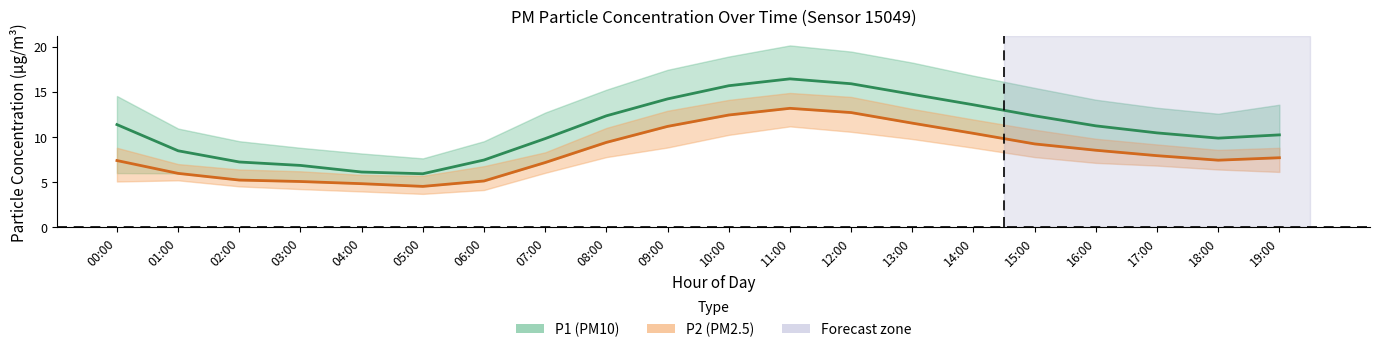

What is the label of the 4th point from the left?

03:00